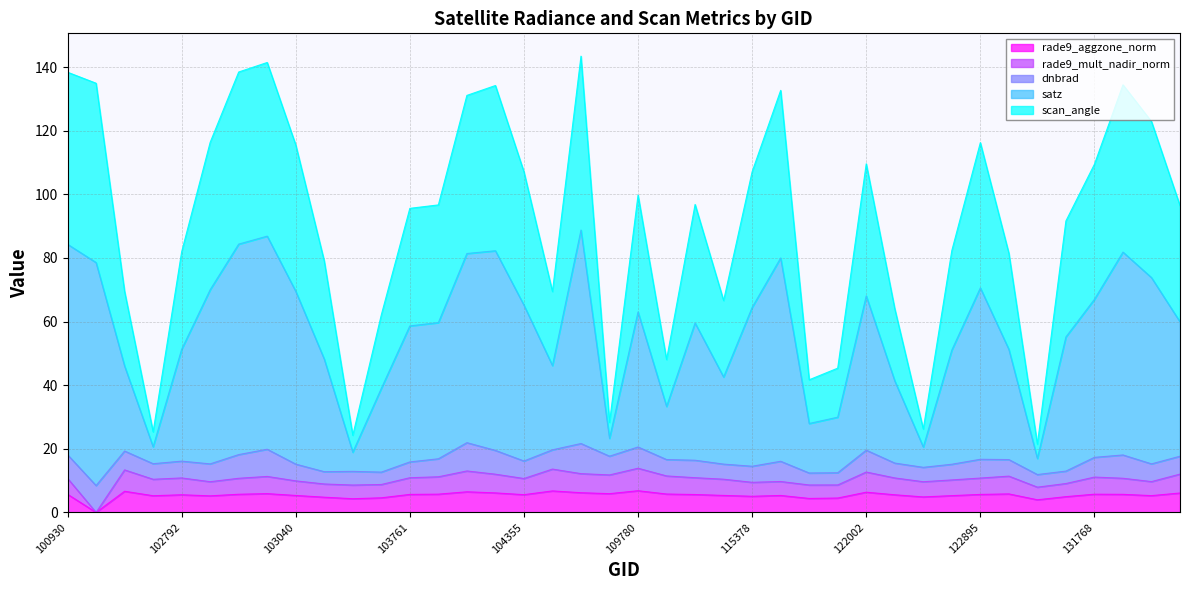

How many data points in rade9_aggzone_norm are above 5?

31